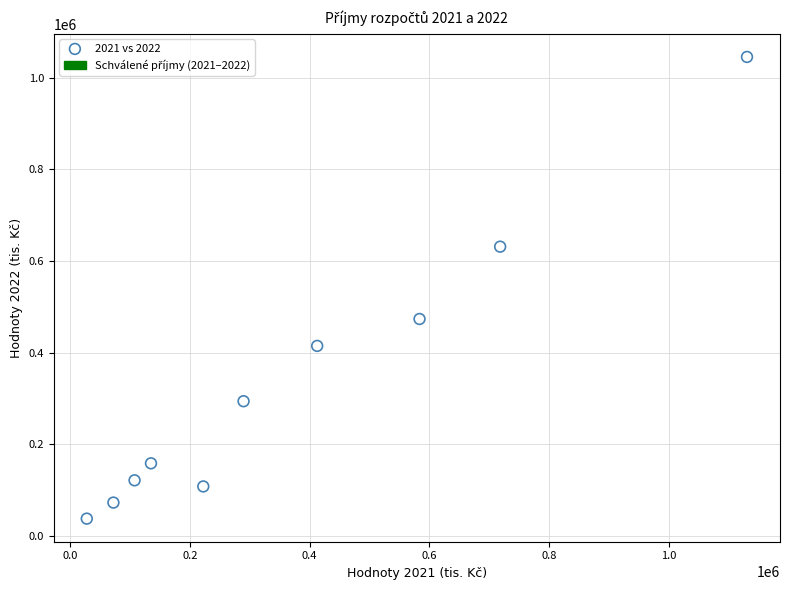

What is the range of Y values (max minus min)?

1008629.2